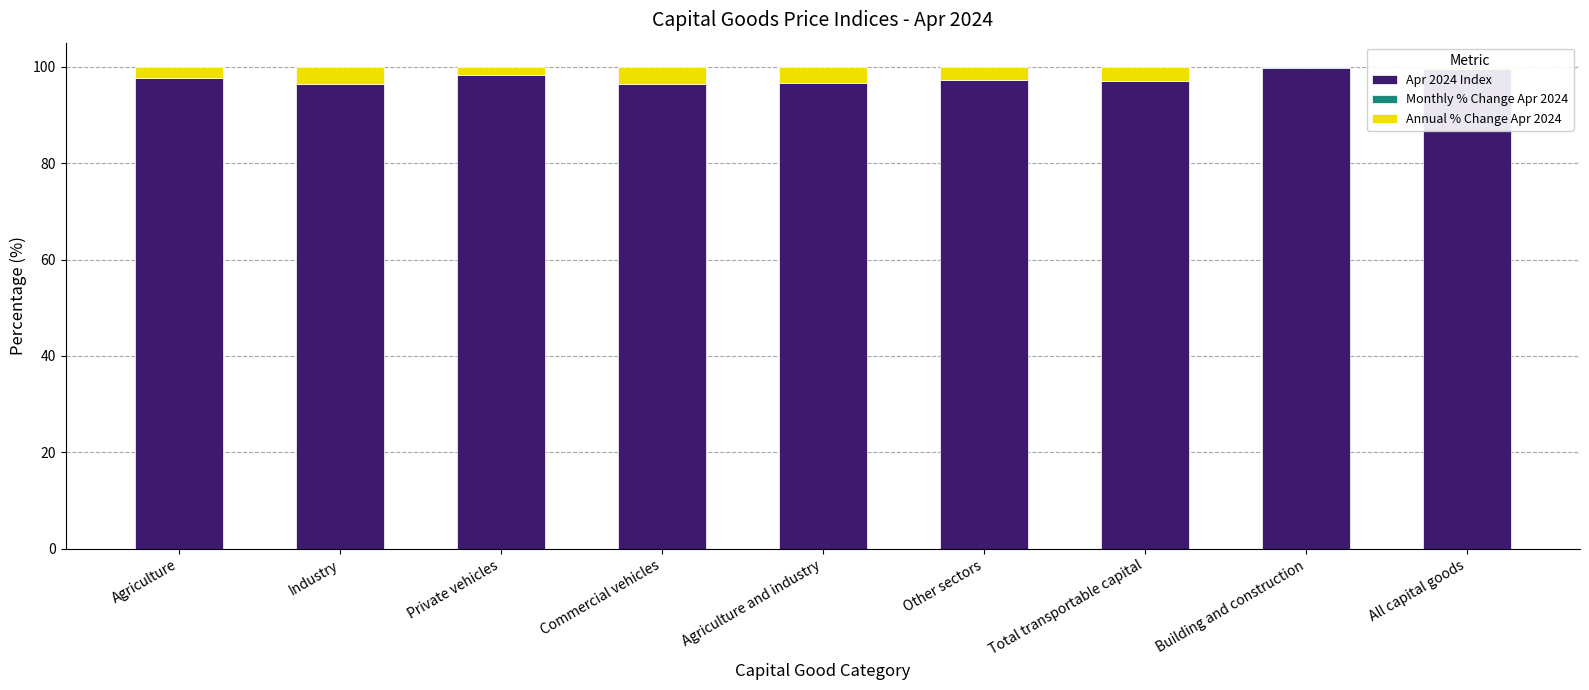

What is the total value across all series at Industry?

100.0